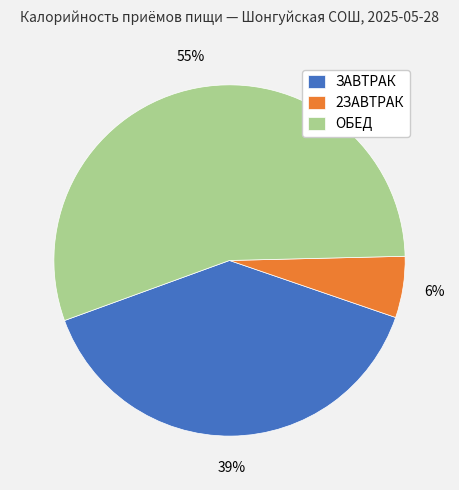

To the nearest percent, what is the average slice percentage?

33%